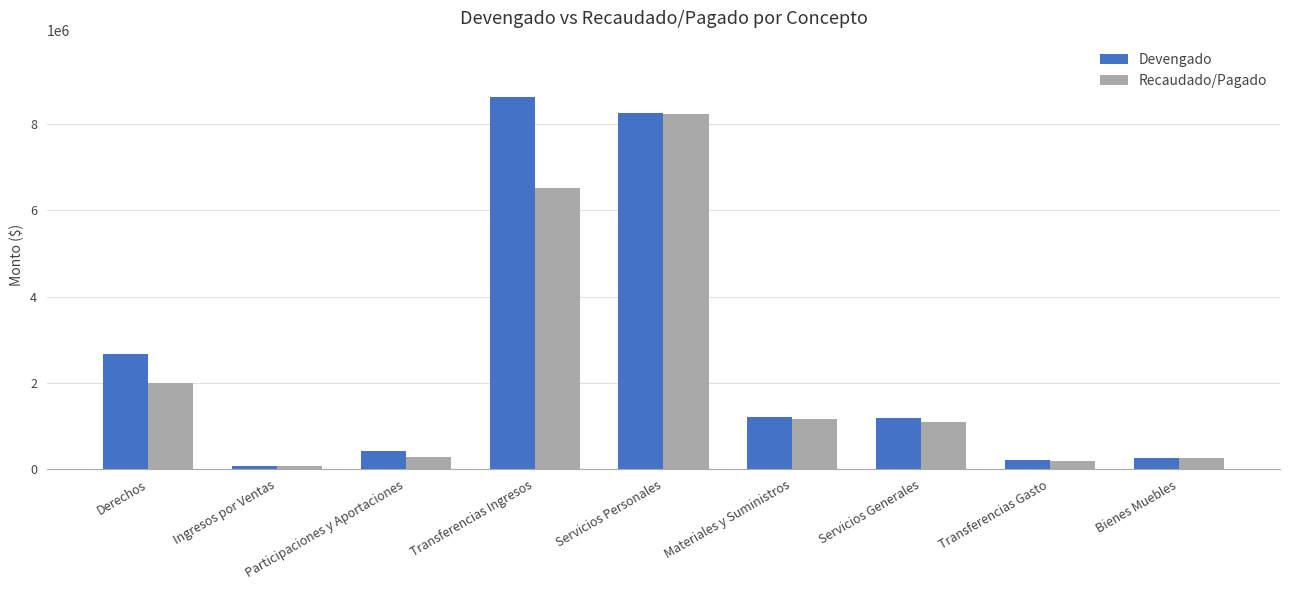

Is the value of Recaudado/Pagado at Servicios Personales greater than the value of Devengado at Bienes Muebles?

Yes